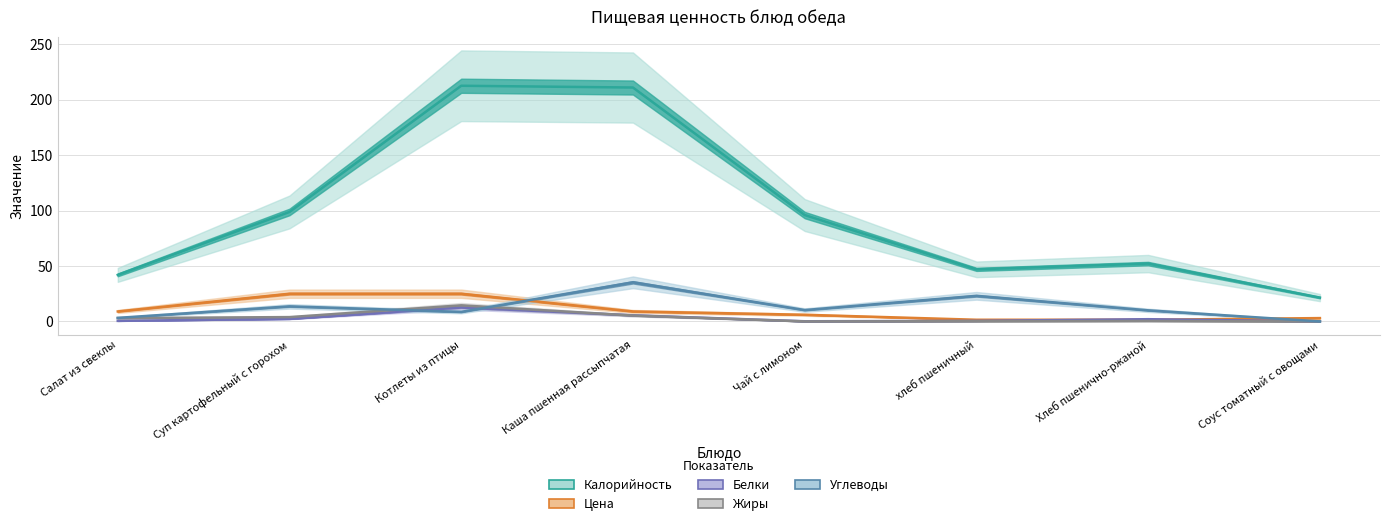

Which series has the largest total across all categories?

Калорийность